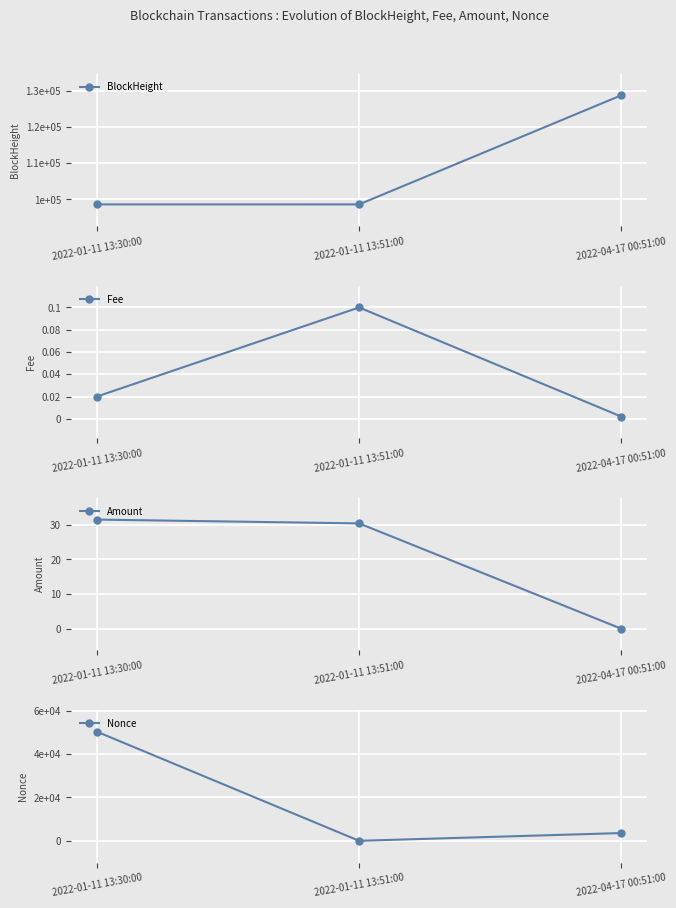

Reading left to right, what are all the values shown in this chart?

BlockHeight: 98640.0	98645.0	128736.0
Fee: 0.0	0.1	0.0
Amount: 31.5	30.4	0.0
Nonce: 50313.0	0.0	3579.0